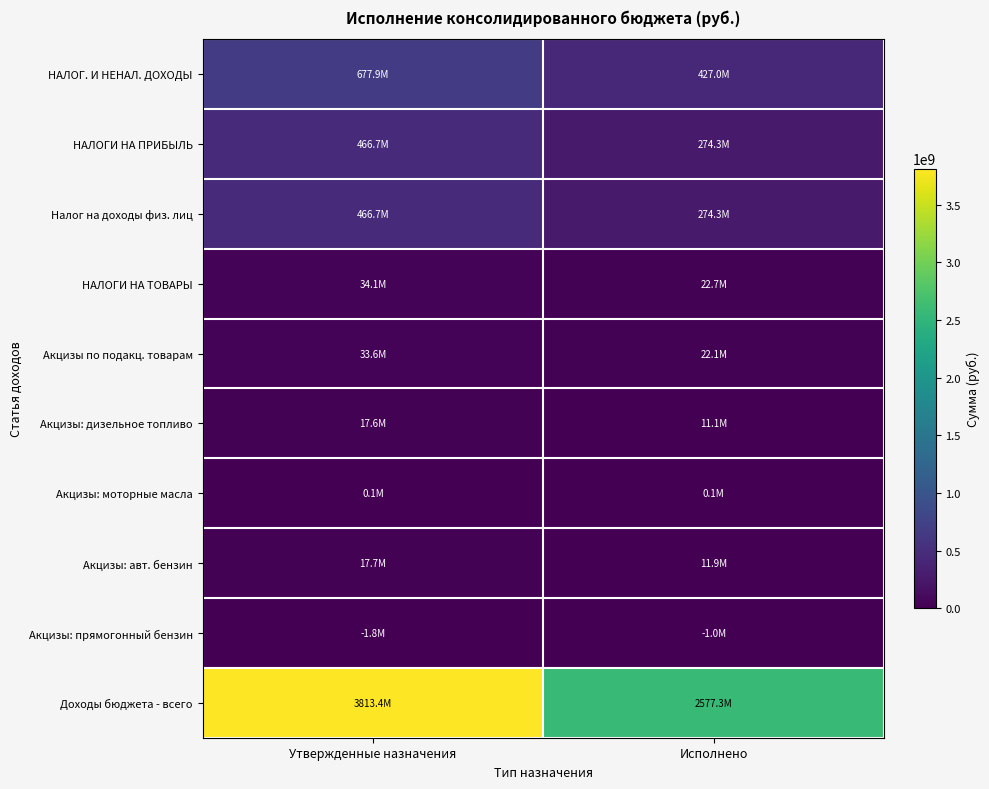

What is the total value across all series at Исполнено?

3619781521.6